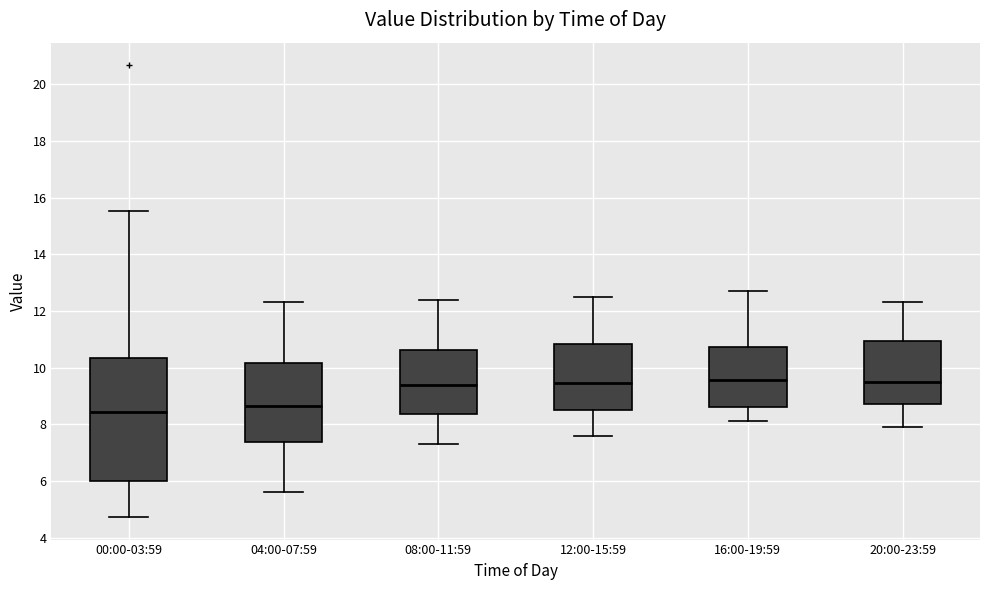

Reading left to right, read every box against the y-axis: the position of its median line, the range the box covers, and the ends of its whiskers. The values are not printed on the chart, so give them approximately, as read against the axis.

00:00-03:59: median 8.4, box 6.0 to 10.4, whiskers 4.8 to 15.6
04:00-07:59: median 8.6, box 7.4 to 10.2, whiskers 5.6 to 12.4
08:00-11:59: median 9.4, box 8.4 to 10.6, whiskers 7.4 to 12.4
12:00-15:59: median 9.4, box 8.6 to 10.8, whiskers 7.6 to 12.6
16:00-19:59: median 9.6, box 8.6 to 10.8, whiskers 8.2 to 12.8
20:00-23:59: median 9.6, box 8.8 to 11.0, whiskers 8.0 to 12.4